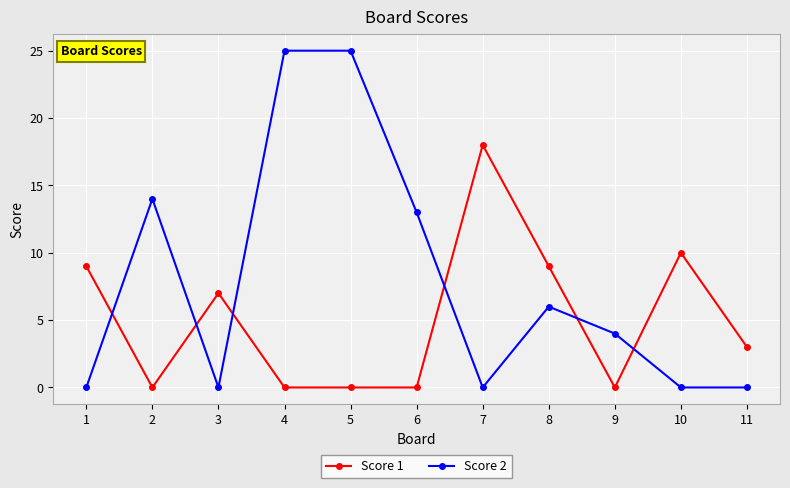

Where is the first local minimum for Score 2?

3